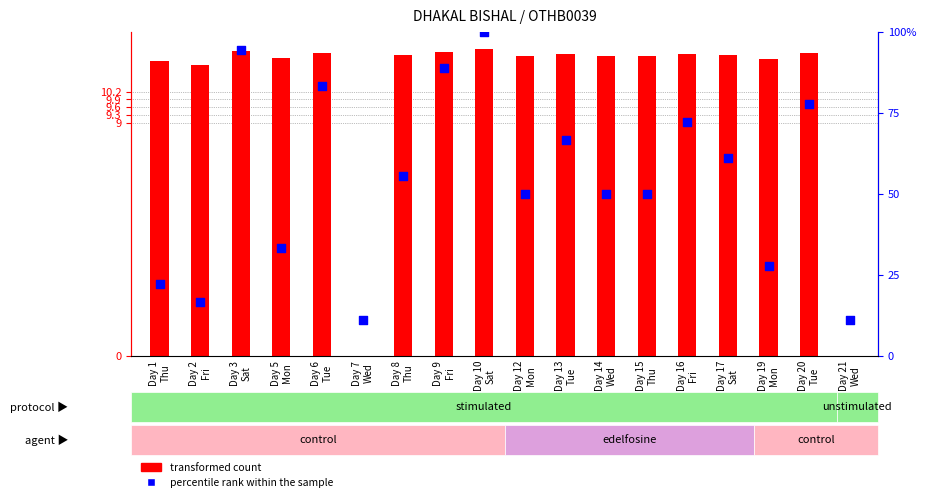

At how many categories does at least one series exceed 81?

4